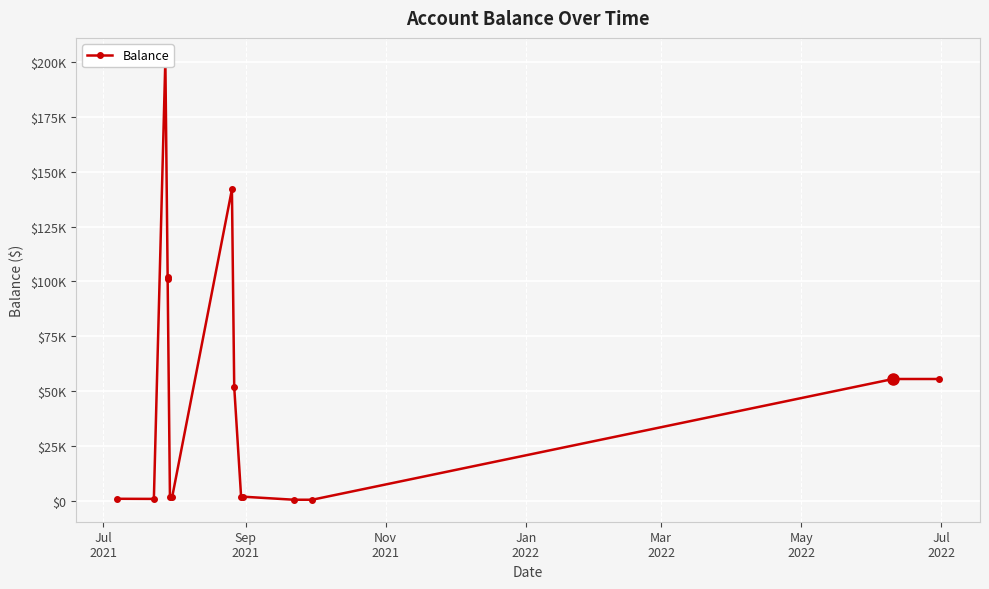

What is the minimum value shown in the chart?

567.7